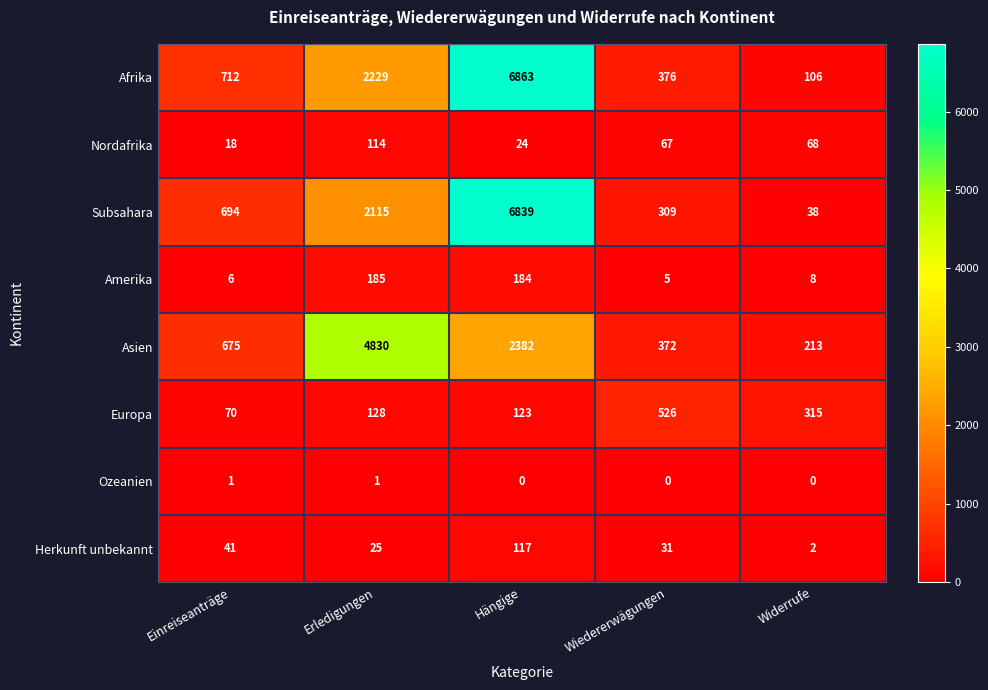

Is it true that Amerika equals 184 at Hängige?

True